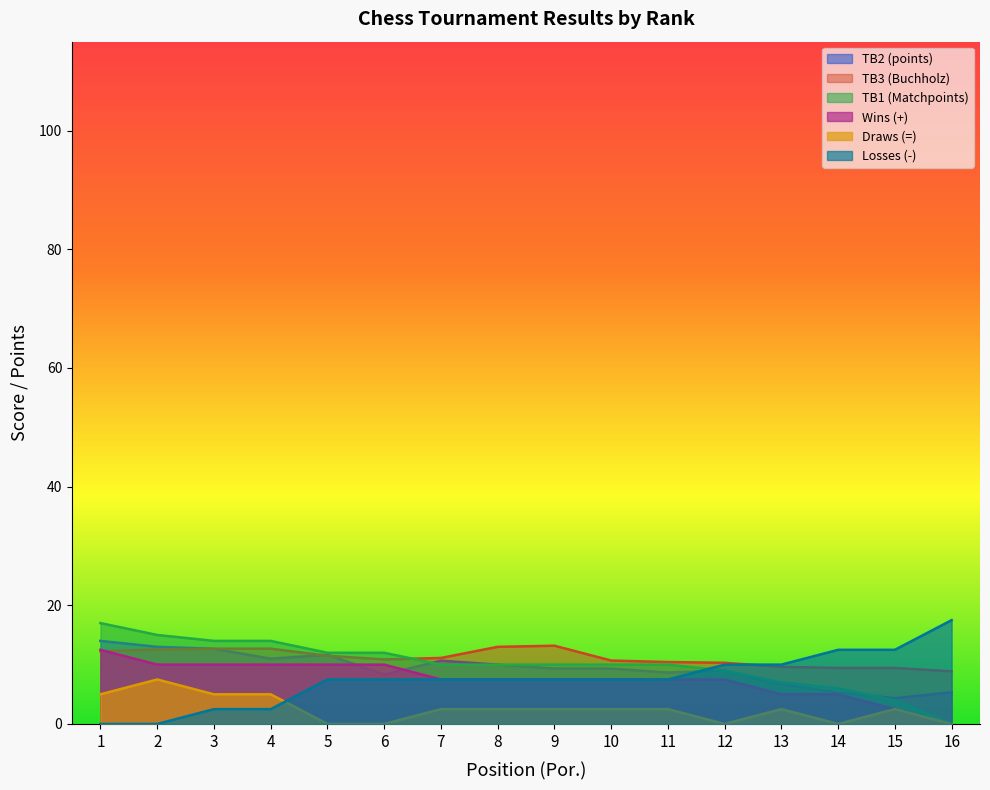

Between 14 and 6, which is larger?

6